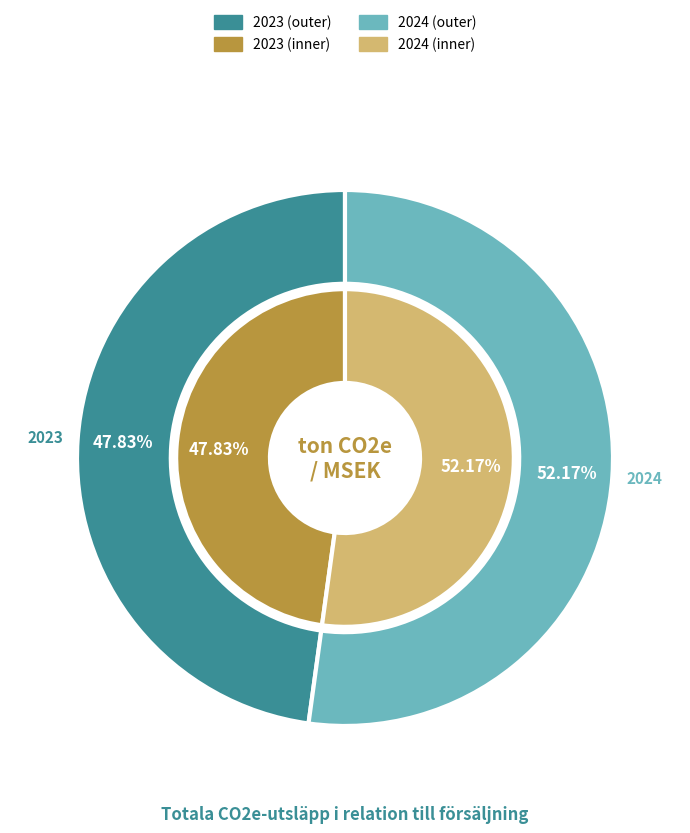

What percentage is the 2023 slice, to the nearest percent?

48%